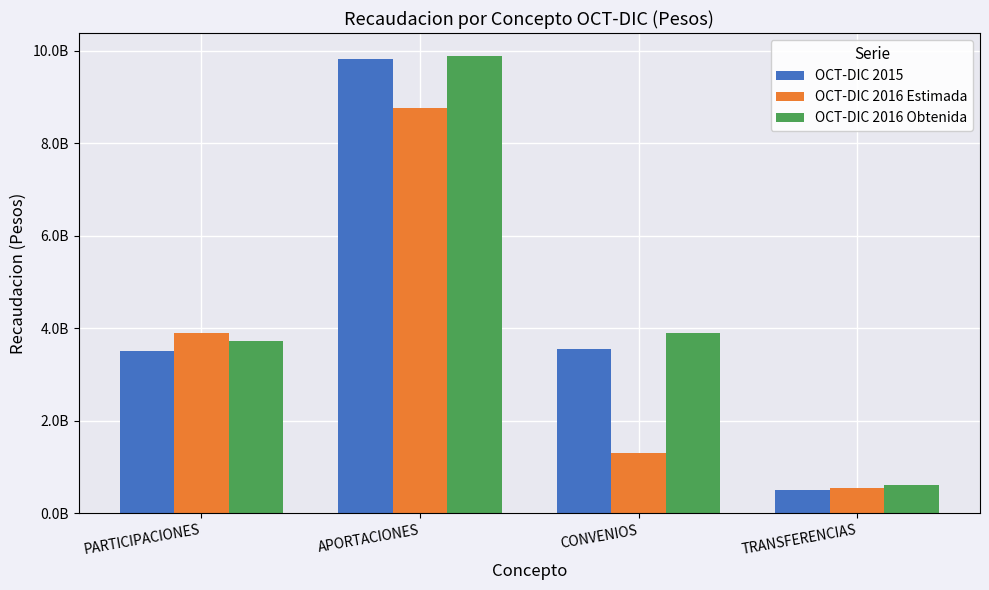

At which label does OCT-DIC 2016 Estimada reach its minimum?

TRANSFERENCIAS